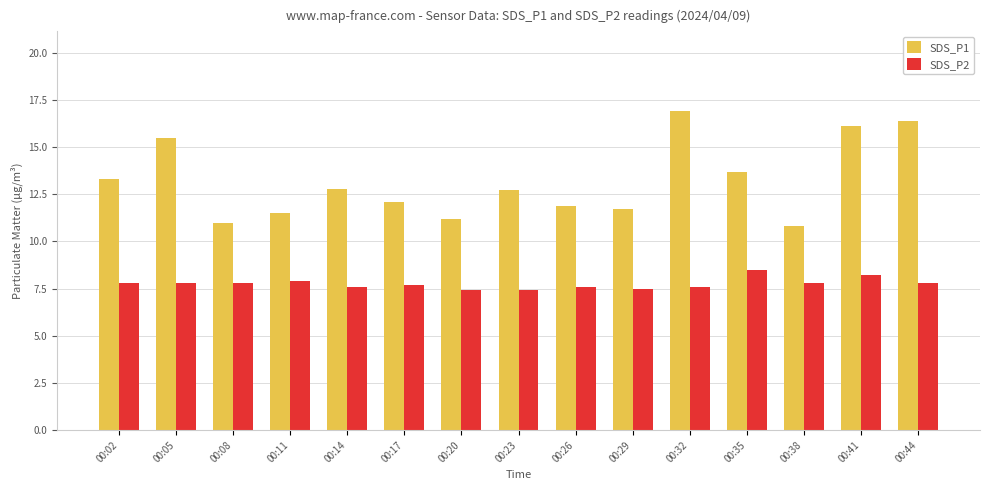

Which label corresponds to the largest value in the chart?

00:32